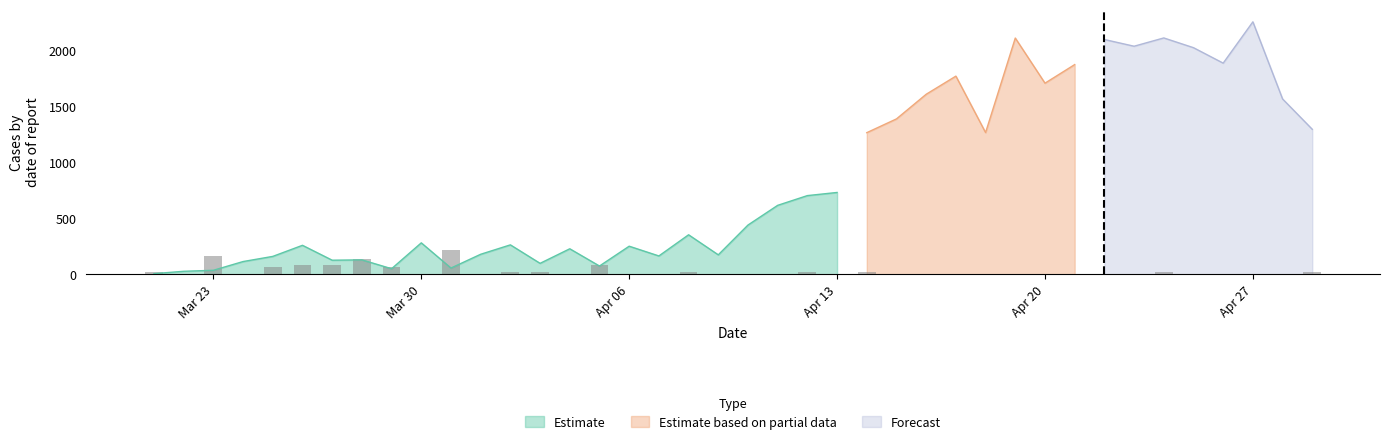

What is the difference between the maximum and minimum values in the Total series?

2248